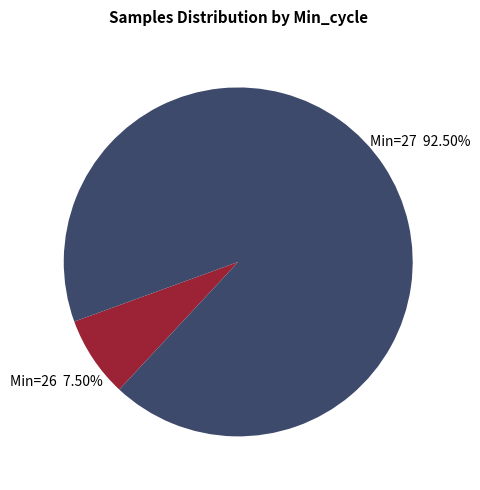

How many segments does this pie chart have?

2